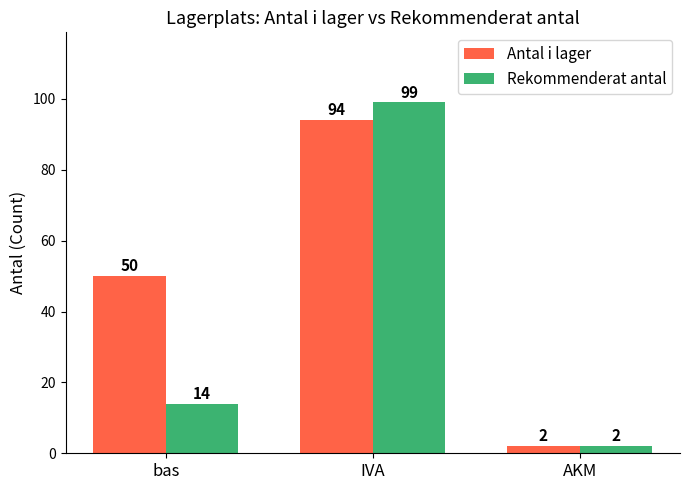

List the series in order of their peak value, highest first.

Rekommenderat antal, Antal i lager